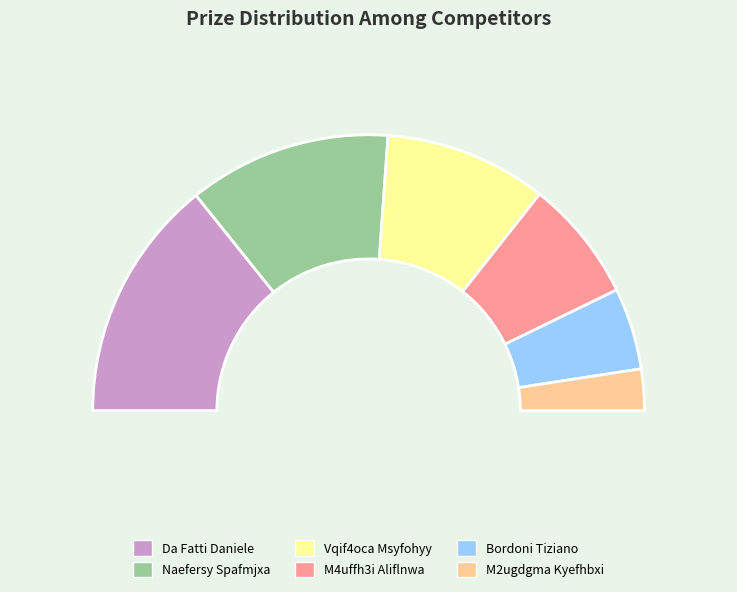

Which has a higher value, Vqif4oca Msyfohyy or M2ugdgma Kyefhbxi?

Vqif4oca Msyfohyy